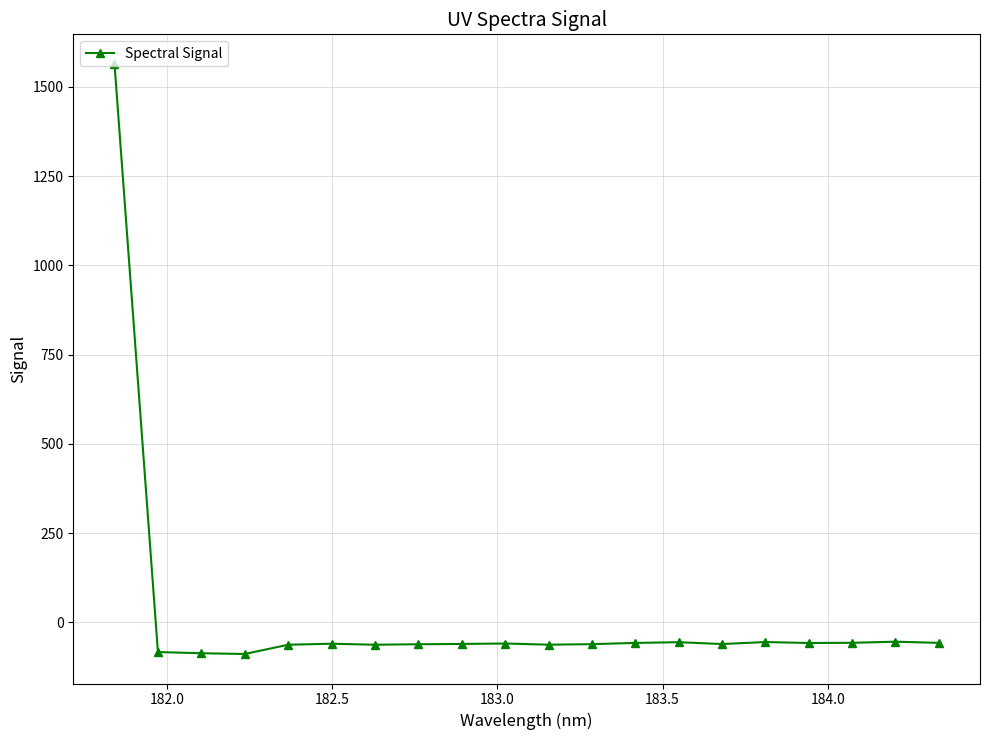

Does the chart display data point markers on the line(s)?

Yes